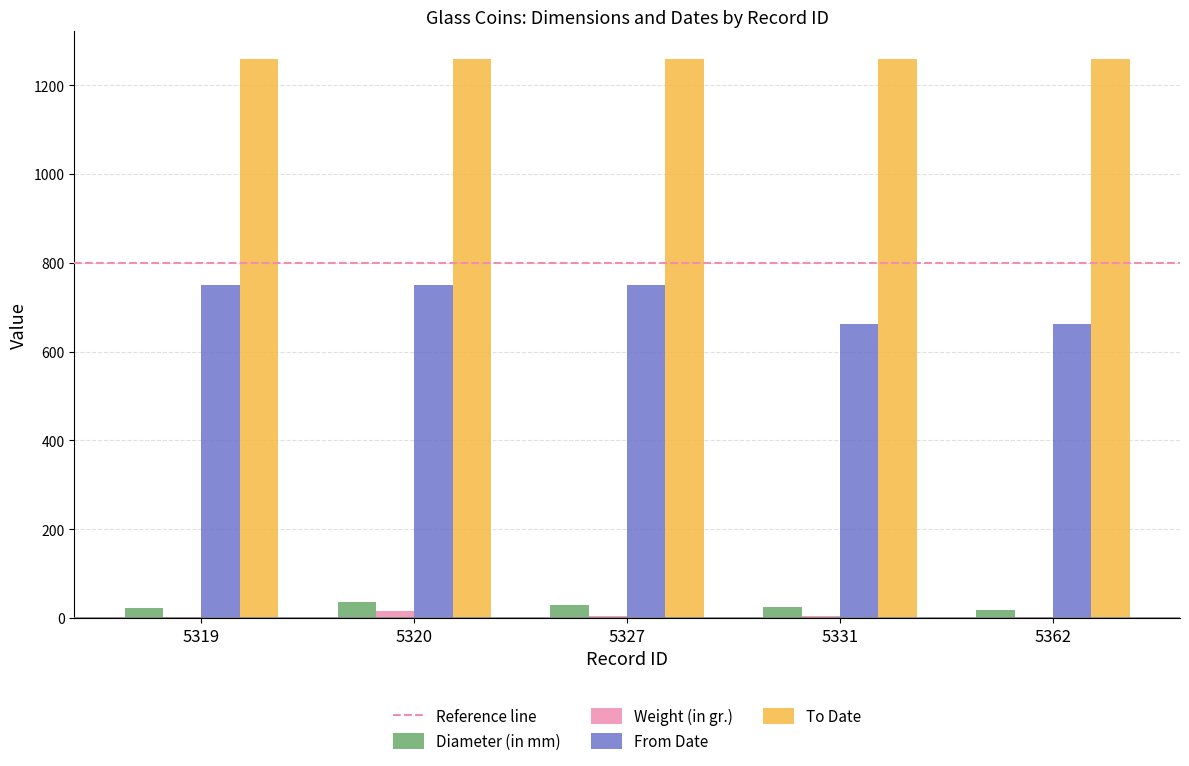

Count the number of data series in this chart.

4